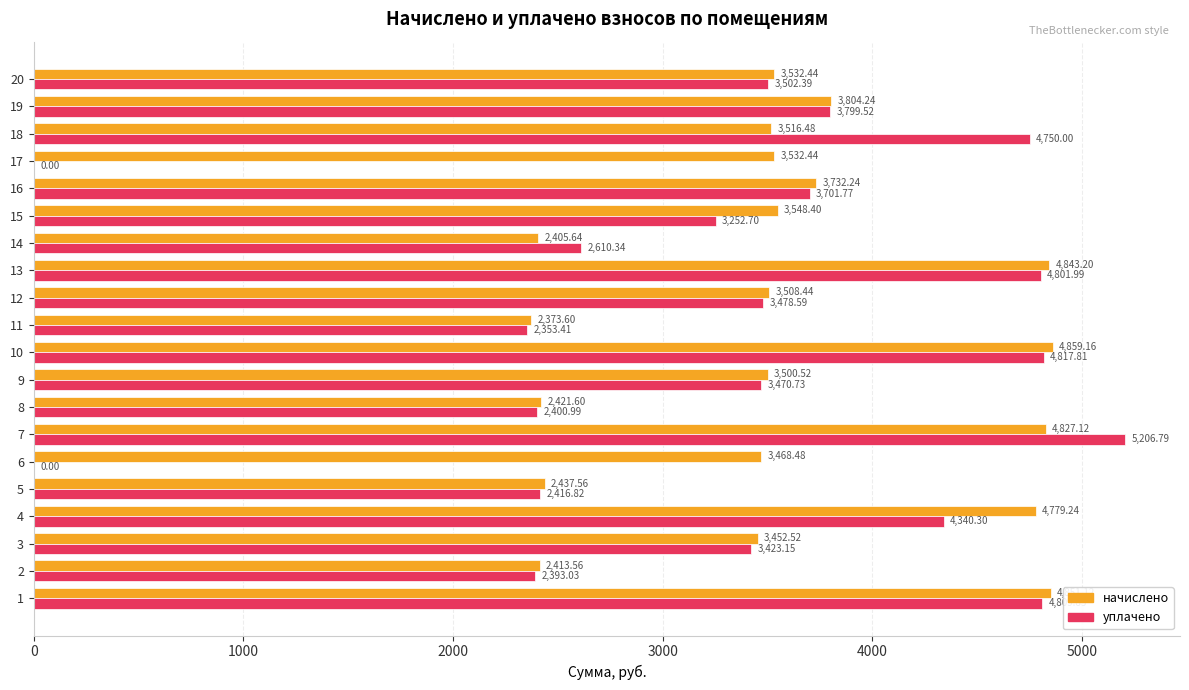

What is the greatest value displayed?

5206.8